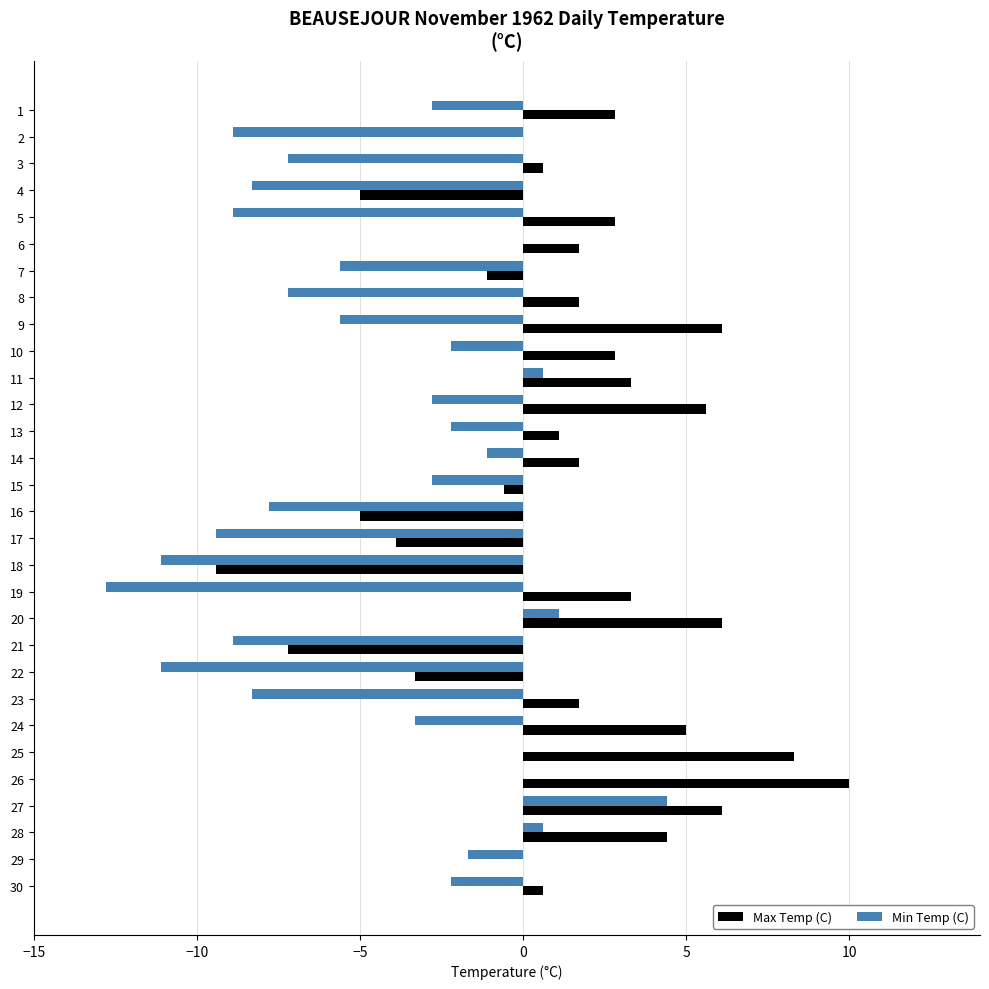

What is the sum of the Max Temp (C) values at 10 and 22?

-0.5